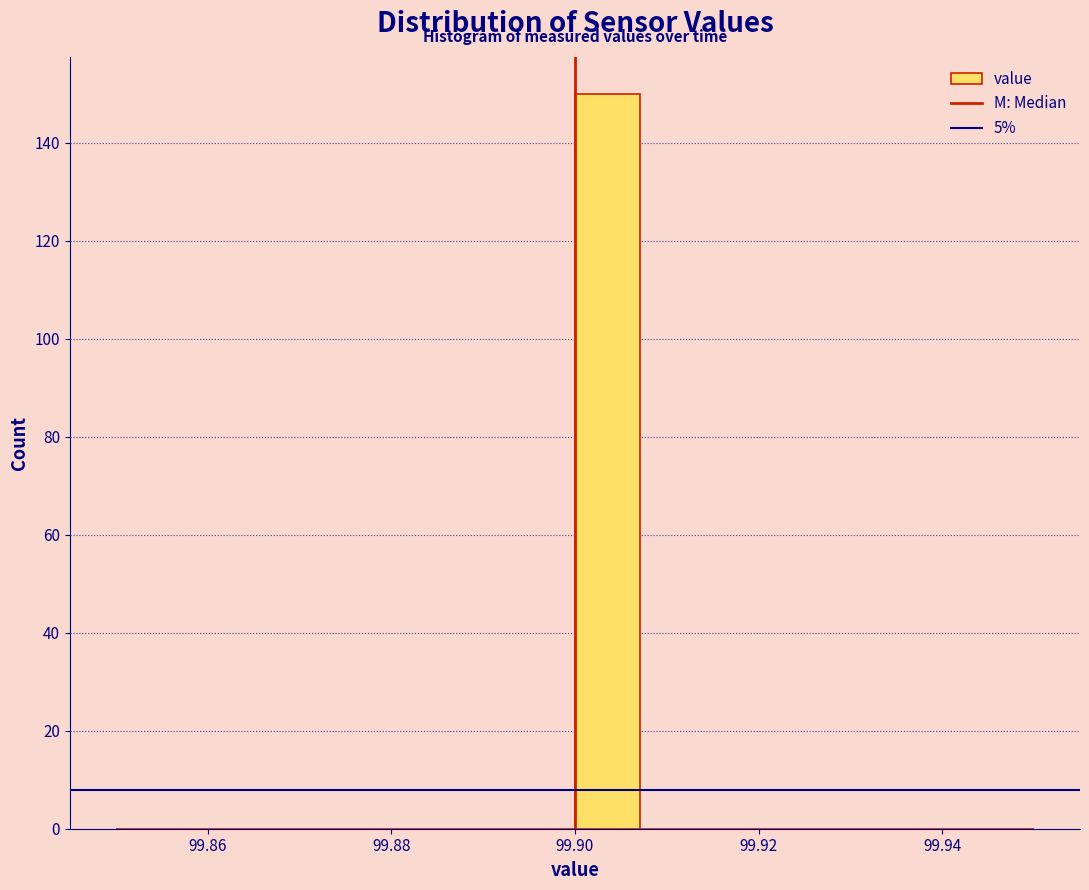

Around what value on the x-axis is the tallest bar? Give the approximate position of its centre, as read against the axis.

99.904